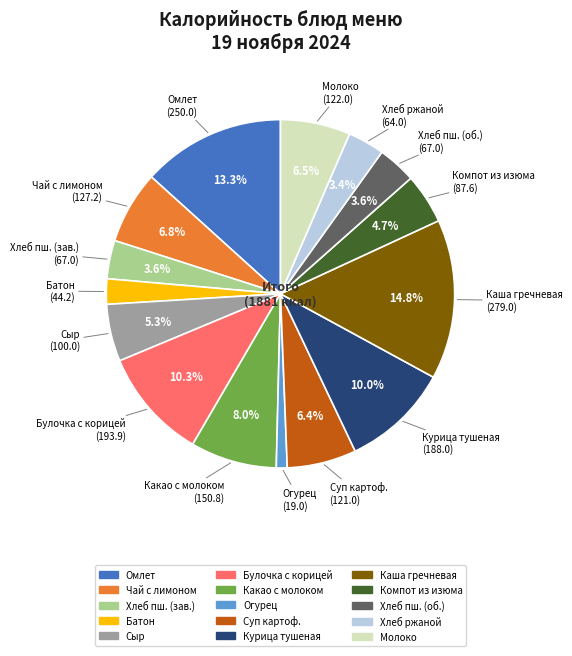

Is there any slice that represents more than half of the pie?

No